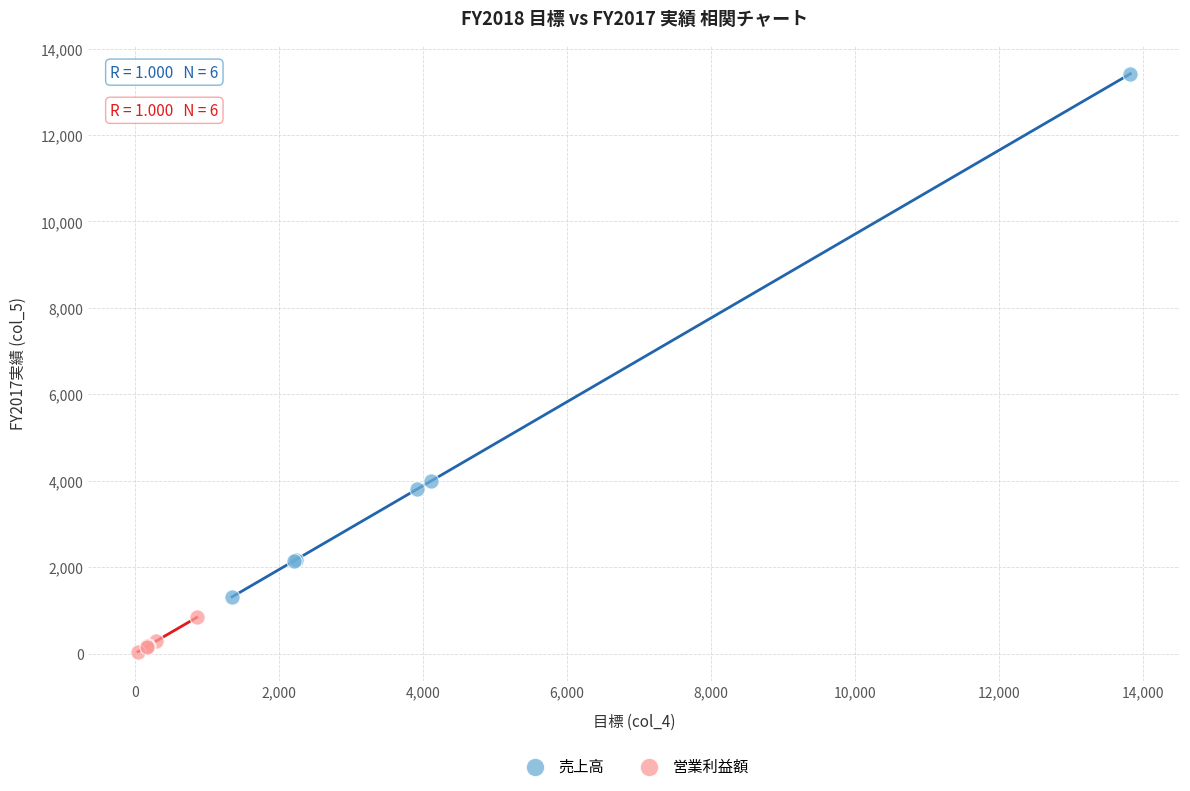

Which series has the widest spread of Y values?

売上高